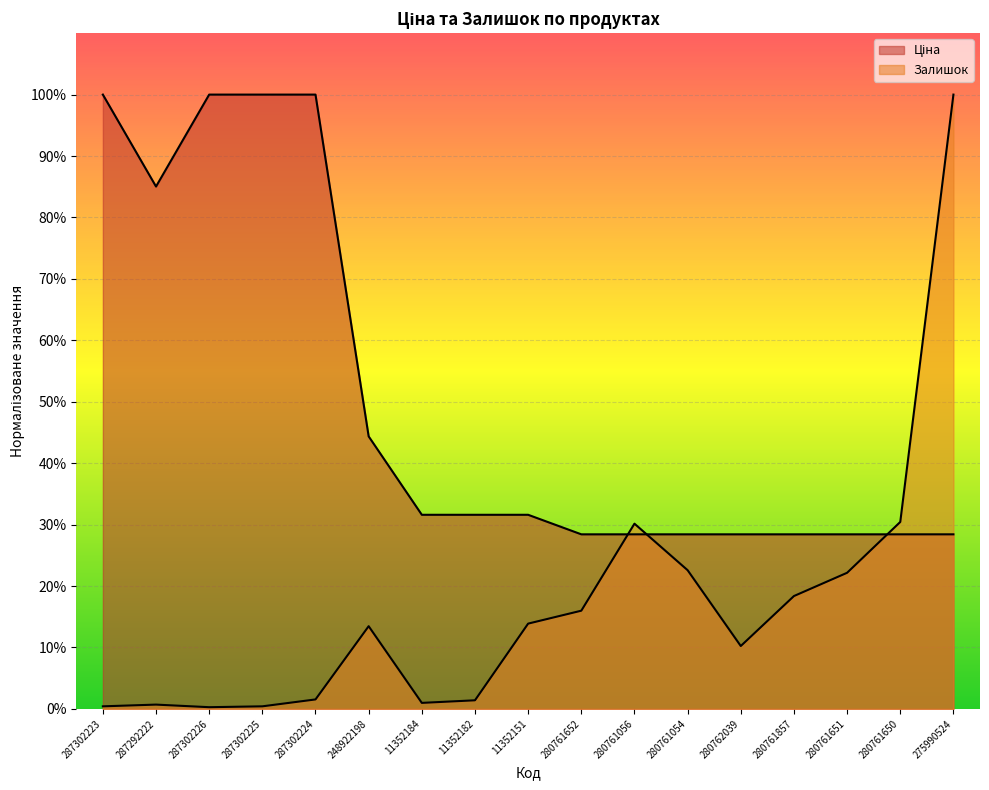

True or false: Залишок has a value of 0.1 at 280762039.

True